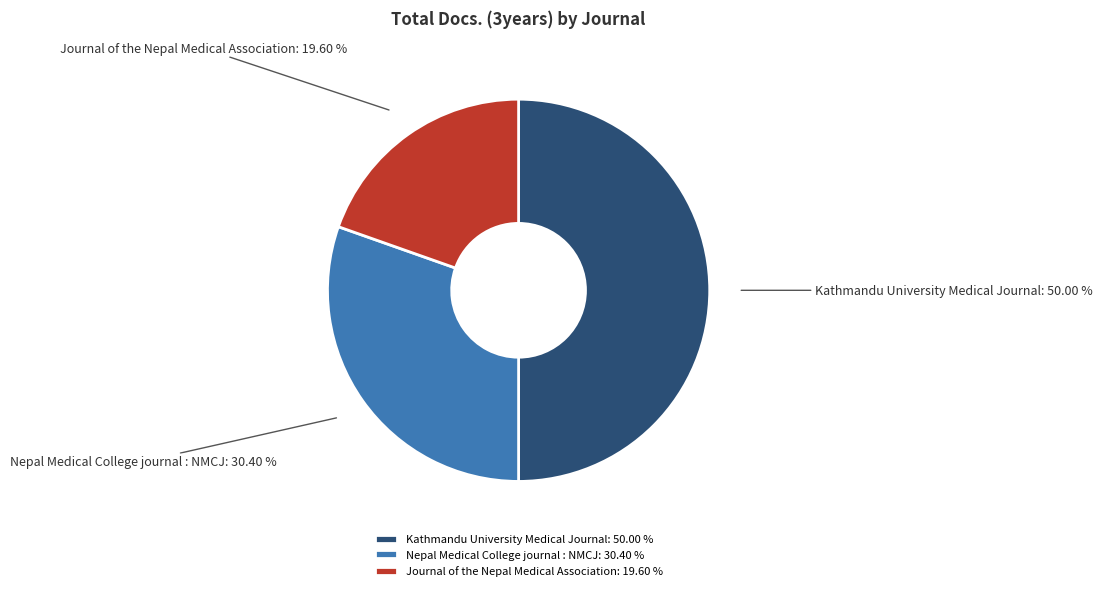

Between Nepal Medical College journal : NMCJ and Kathmandu University Medical Journal, which is larger?

Kathmandu University Medical Journal